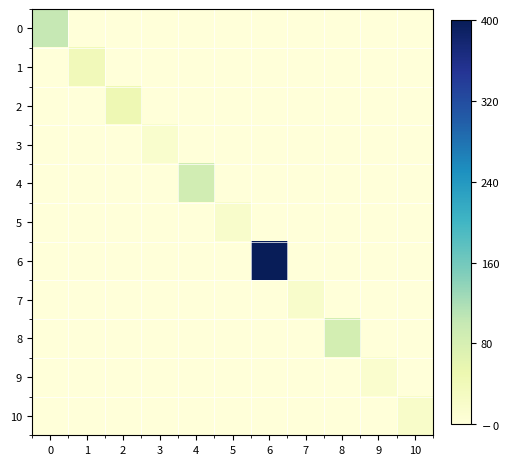

Which has a higher value, 6 or 3?

6